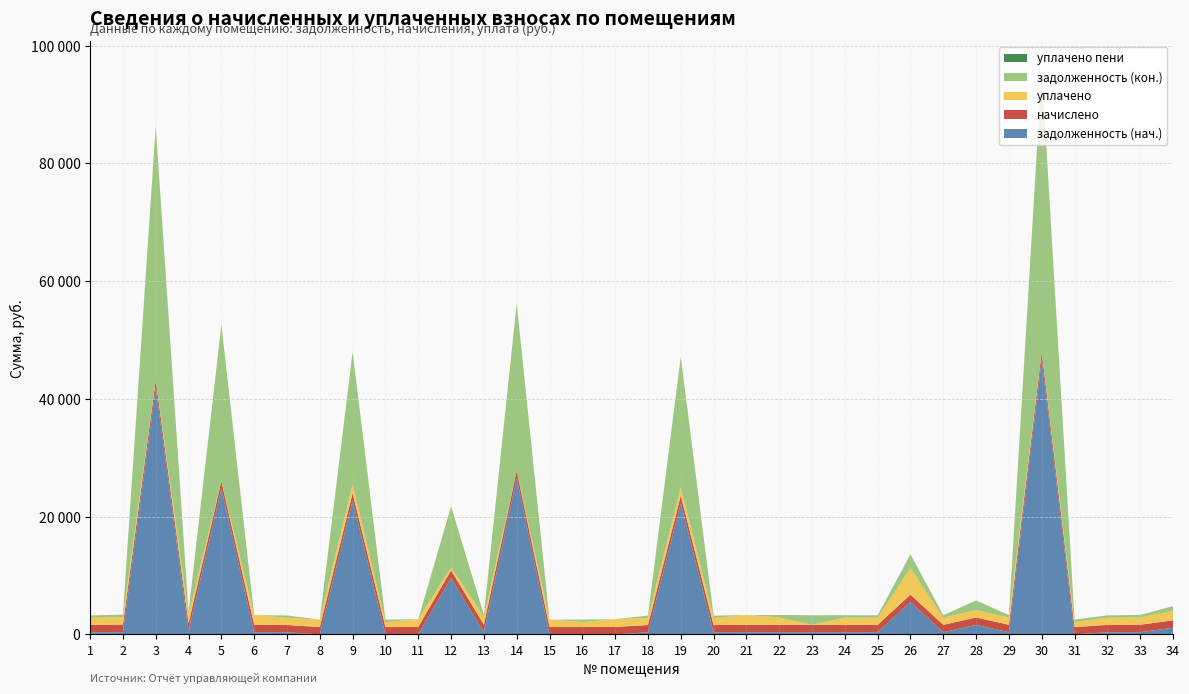

Reading left to right, transcribe all the data shown in this chart.

задолженность (нач.): 1=376.3	2=391.1	3=41914.4	4=649.7	5=24777.9	6=383.6	7=375.0	8=0.0	9=22767.8	10=0.0	11=0.0	12=9590.8	13=387.6	14=26551.0	15=0.0	16=0.0	17=0.0	18=373.0	19=22314.4	20=371.6	21=382.9	22=384.4	23=380.1	24=380.9	25=378.9	26=5519.9	27=380.3	28=1633.0	29=382.3	30=46732.4	31=0.0	32=377.6	33=384.9	34=1151.7
начислено: 1=1244.1	2=1292.6	3=1250.7	4=1264.0	5=1257.3	6=1268.3	7=1239.7	8=1259.5	9=1237.5	10=1257.3	11=1281.6	12=1292.6	13=1281.6	14=1259.5	15=1261.7	16=1266.2	17=1279.3	18=1233.1	19=1283.8	20=1228.7	21=1266.2	22=1270.8	23=1253.0	24=1259.5	25=1253.0	26=1255.1	27=1257.3	28=1258.4	29=1264.0	30=1239.7	31=1266.2	32=1248.5	33=1272.8	34=1253.0
уплачено: 1=1205.7	2=1252.7	3=0.0	4=1492.4	5=0.0	6=1652.0	7=1201.4	8=1259.5	9=1500.0	10=838.2	11=1320.6	12=500.0	13=1242.0	14=0.0	15=1262.2	16=844.1	17=1317.5	18=1195.0	19=1400.0	20=1190.8	21=1649.1	22=1231.5	23=0.0	24=1220.7	25=1214.2	26=4500.0	27=1218.5	28=1250.4	29=1224.9	30=0.0	31=844.1	32=1210.0	33=1233.5	34=1641.3
задолженность (кон.): 1=414.7	2=430.9	3=43165.1	4=414.6	5=26600.1	6=0.0	7=413.2	8=0.0	9=22505.4	10=419.1	11=0.0	12=10383.4	13=427.2	14=28420.2	15=0.0	16=422.1	17=0.0	18=411.0	19=22198.1	20=409.6	21=0.0	22=423.6	23=1639.9	24=419.9	25=417.6	26=2332.2	27=419.1	28=1641.1	29=421.3	30=47972.1	31=422.1	32=416.2	33=424.2	34=770.5
уплачено пени: 1=0.0	2=0.1	3=0.0	4=7.6	5=0.0	6=0.0	7=0.0	8=0.0	9=0.0	10=0.0	11=0.0	12=0.0	13=0.0	14=0.0	15=0.0	16=0.0	17=0.0	18=0.0	19=0.0	20=0.0	21=0.0	22=0.0	23=0.0	24=0.0	25=0.0	26=0.0	27=0.0	28=0.0	29=0.0	30=0.0	31=0.0	32=0.0	33=0.0	34=0.0